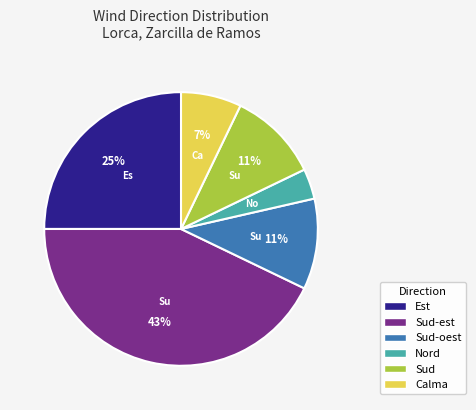

Is there a majority slice in this chart?

No